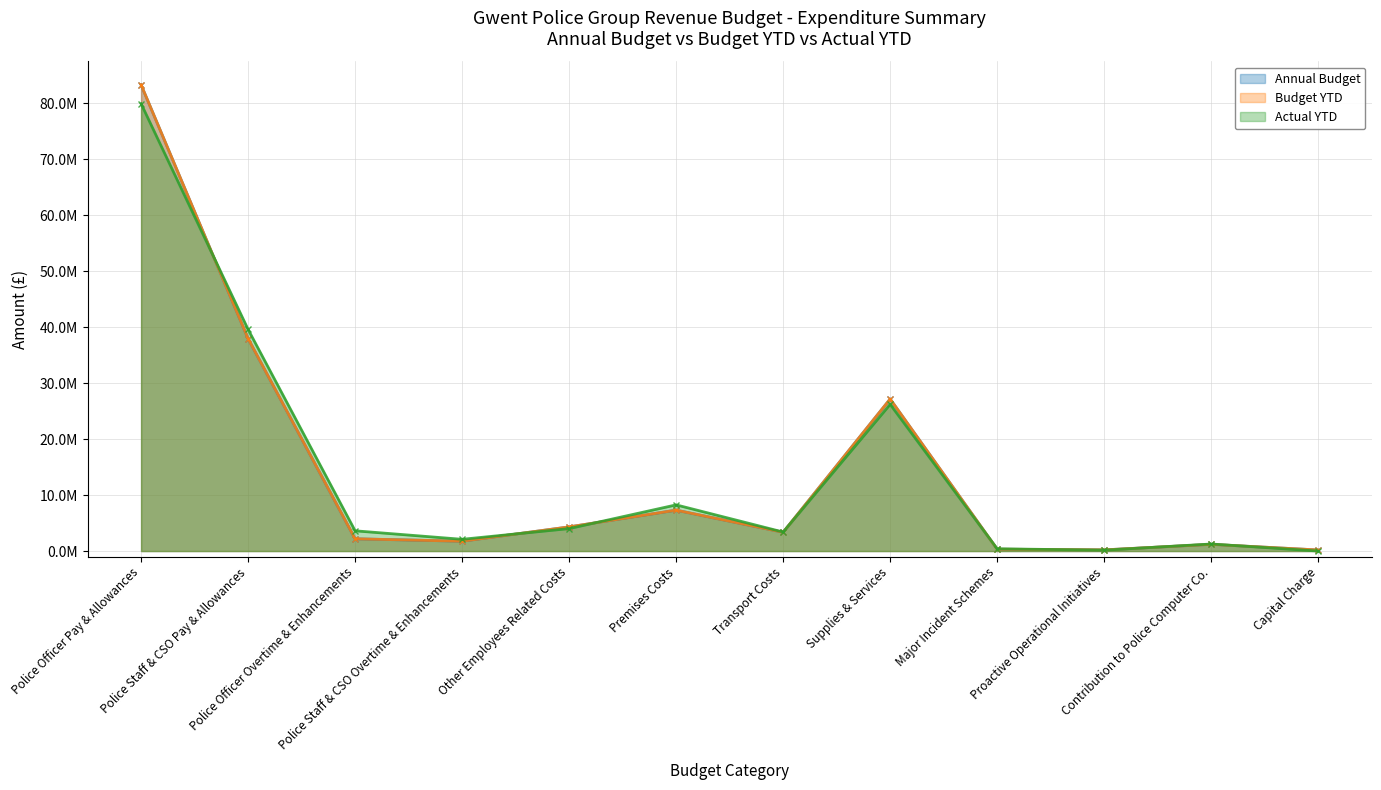

How many values in the Budget YTD series exceed 3351667?

5